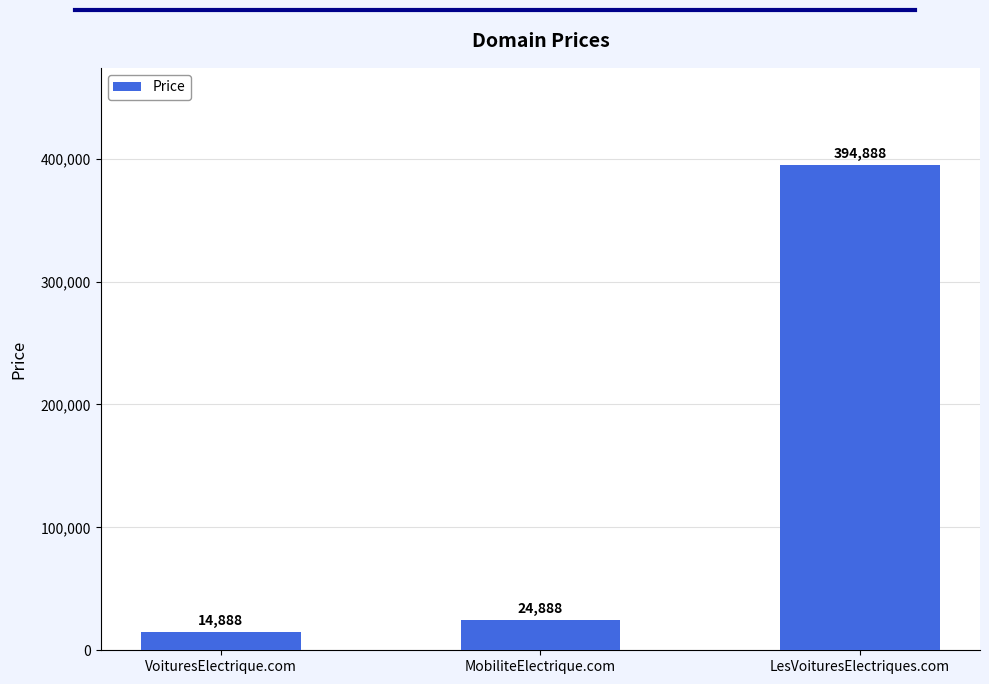

Are the bars horizontal?

No